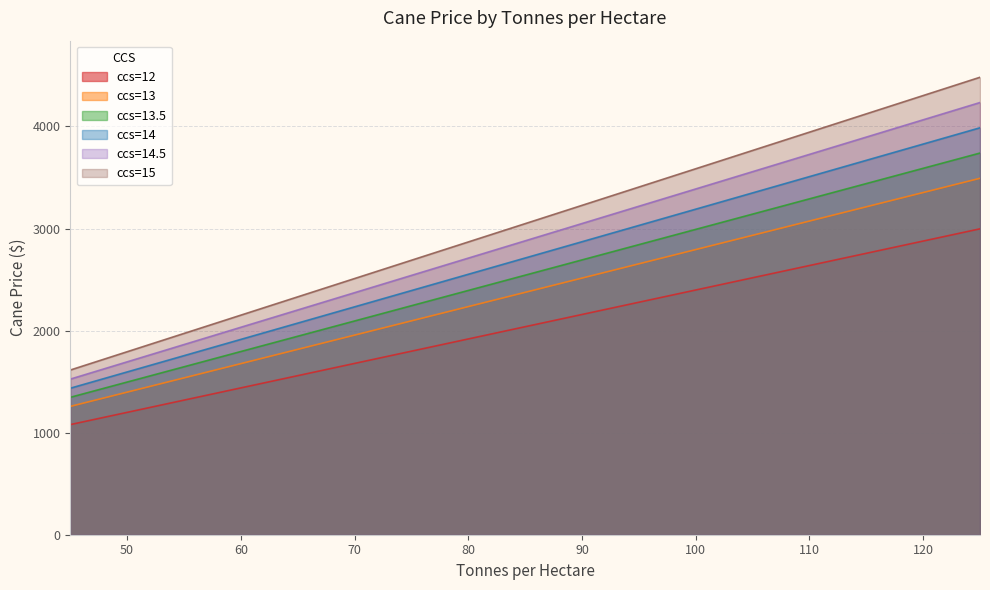

How many values in the ccs=13 series exceed 2374?

9